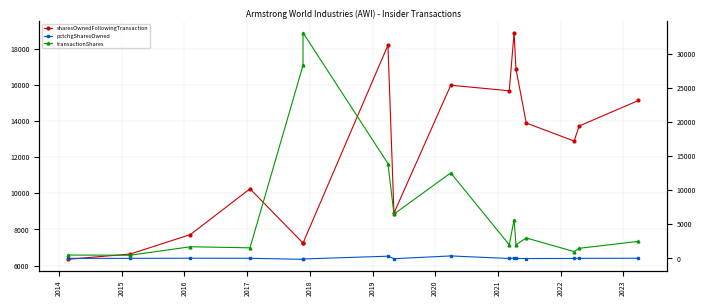

How many series are shown in this chart?

3